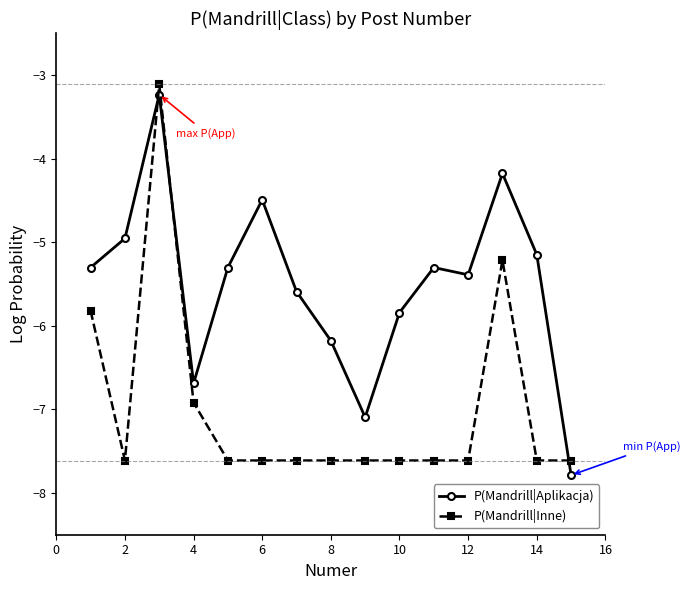

Reading right to left, list all the values displayed in this chart.

P(Mandrill|Aplikacja): -7.8	-5.1	-4.2	-5.4	-5.3	-5.8	-7.1	-6.2	-5.6	-4.5	-5.3	-6.7	-3.2	-5.0	-5.3
P(Mandrill|Inne): -7.6	-7.6	-5.2	-7.6	-7.6	-7.6	-7.6	-7.6	-7.6	-7.6	-7.6	-6.9	-3.1	-7.6	-5.8